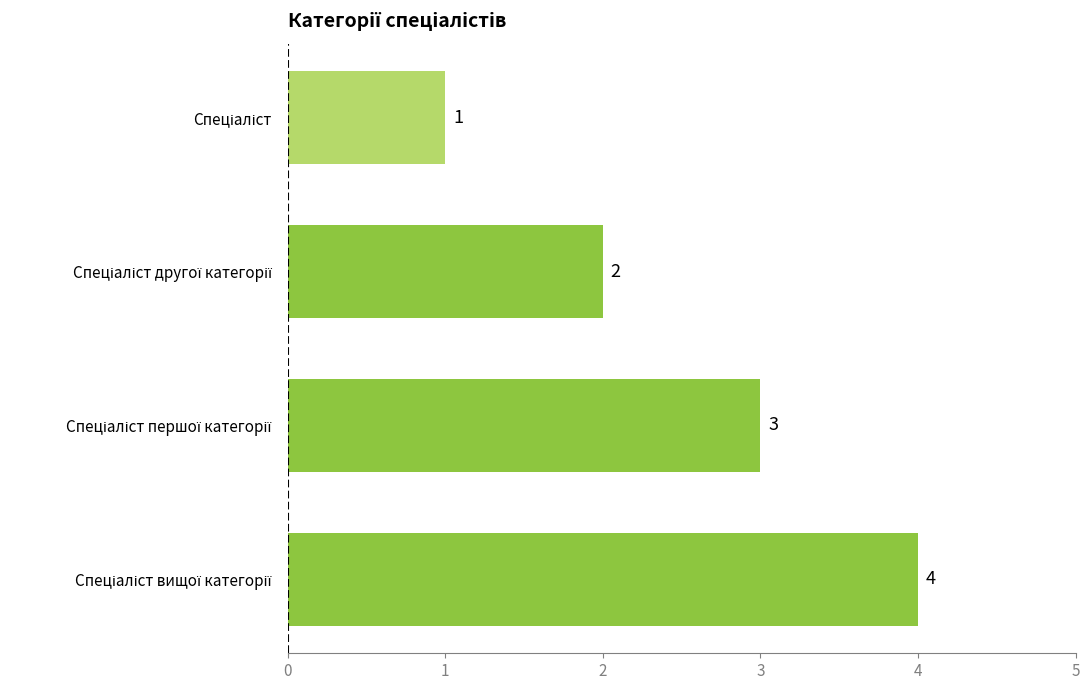

What is the maximum value shown in the chart?

4